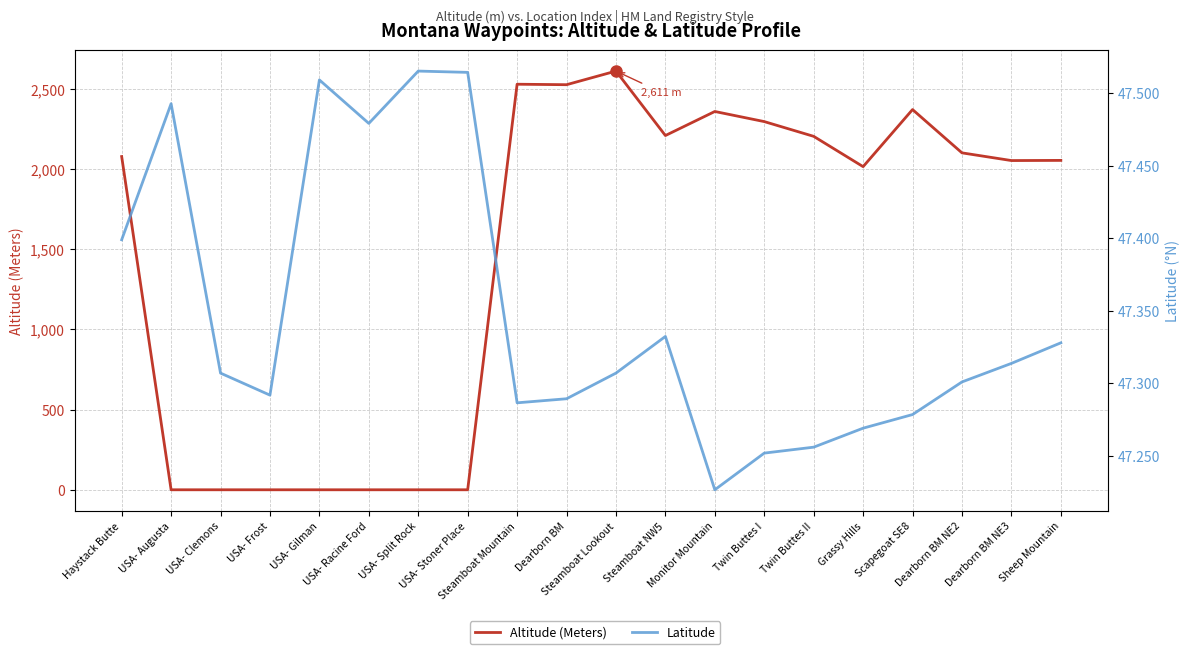

List the series in order of their overall mean, lowest first.

Latitude, Altitude (Meters)